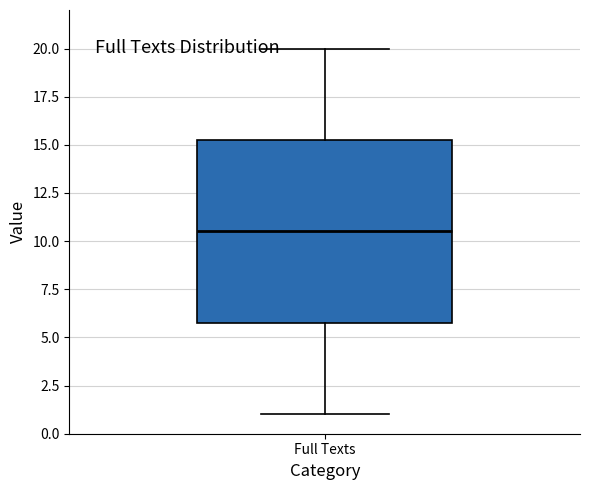

Transcribe this box plot: give where the median line is, the range the box spans, and where the two whiskers end, as read against the y-axis. The values are not printed on the chart, so give them approximately, as read against the axis.

median 10.5, box 6.0 to 15.5, whiskers 1.0 to 20.0